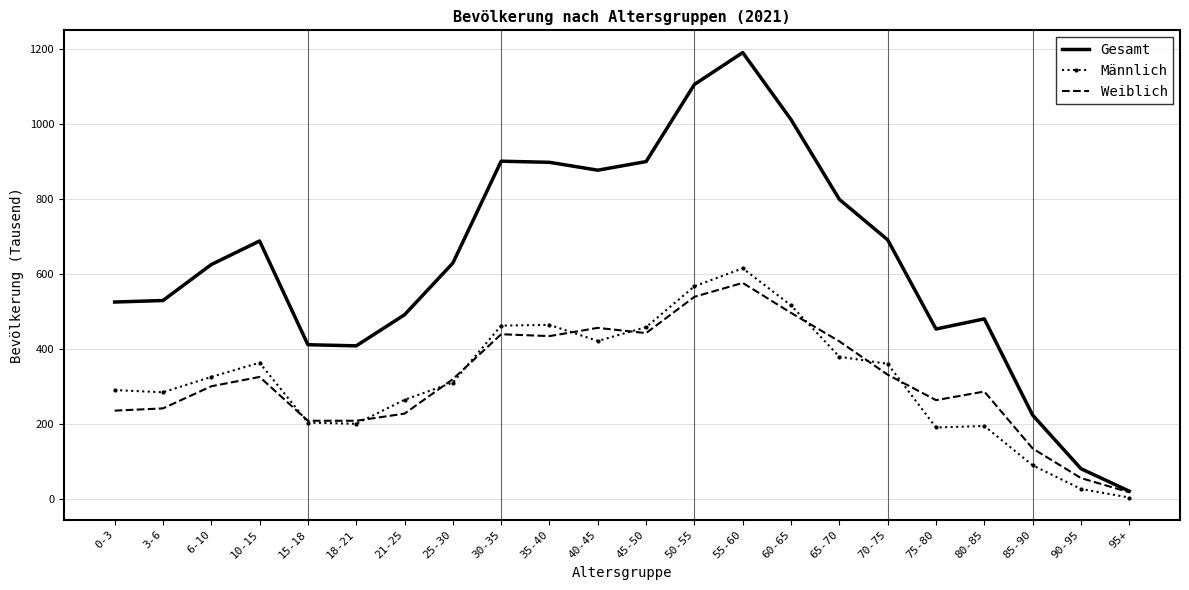

What is the spread (max minus min) of values at 30-35?

462